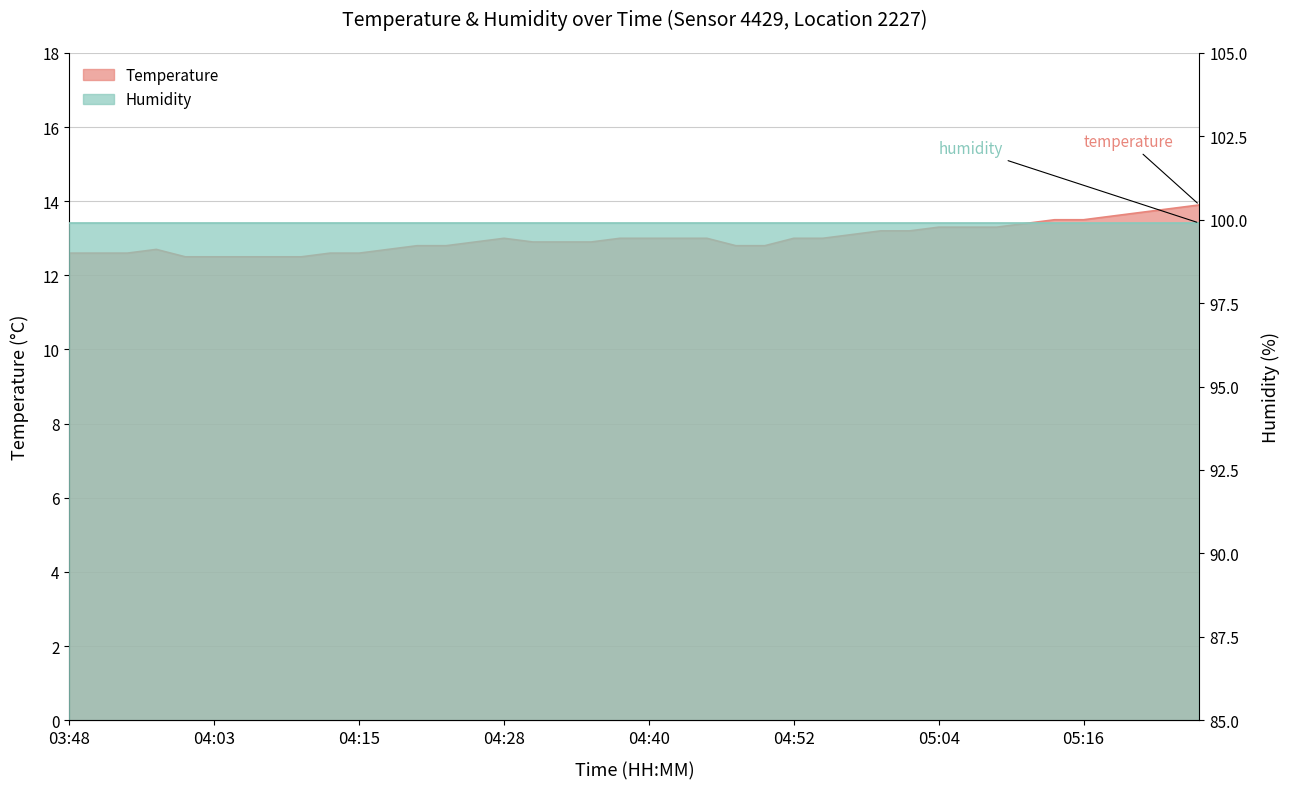

At which category does the data reach its first local peak?

03:55